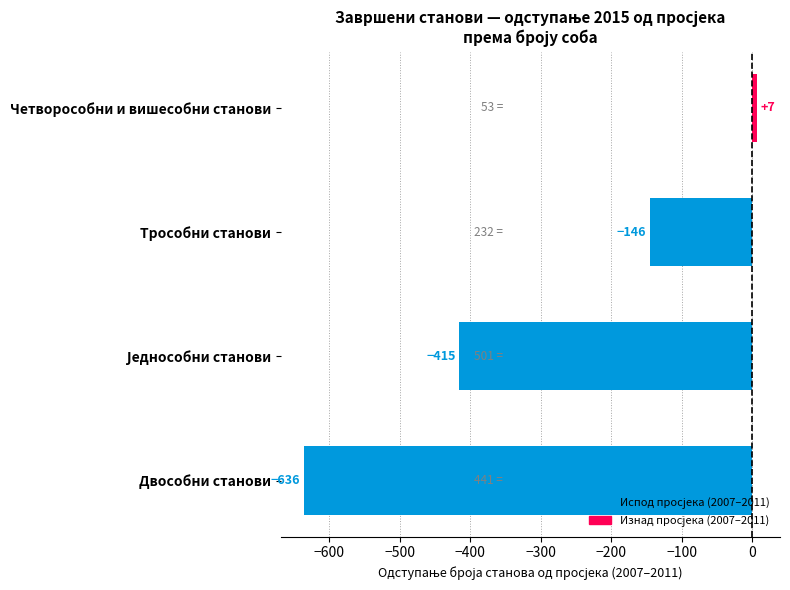

What is the sum of all values?

-1190.0